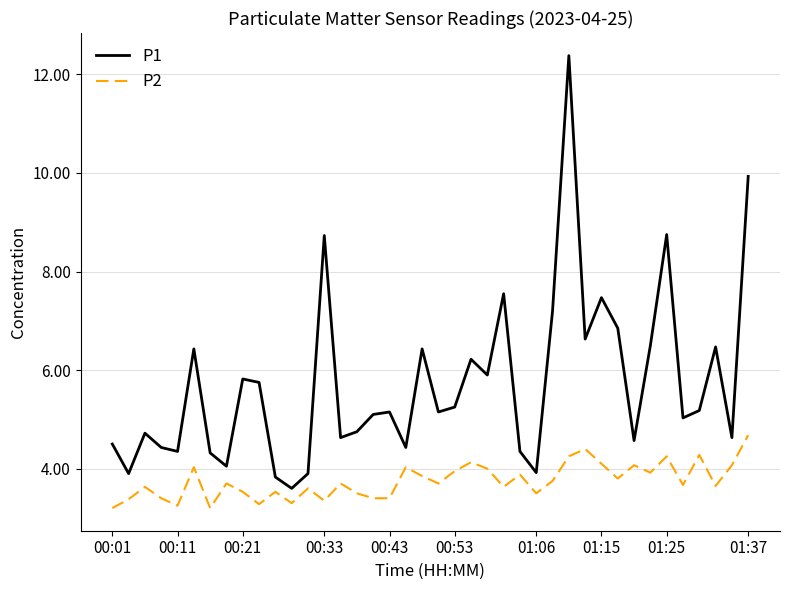

Which series has the largest total across all categories?

P1